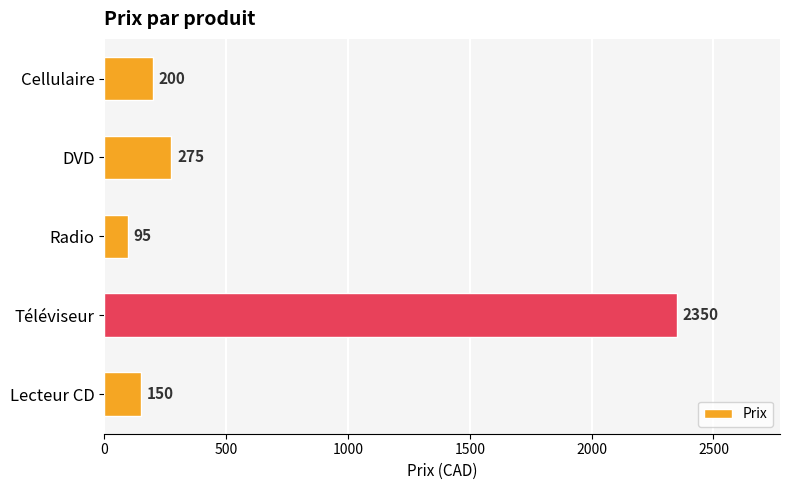

Reading bottom to top, list all the values displayed in this chart.

150	2350	95	275	200